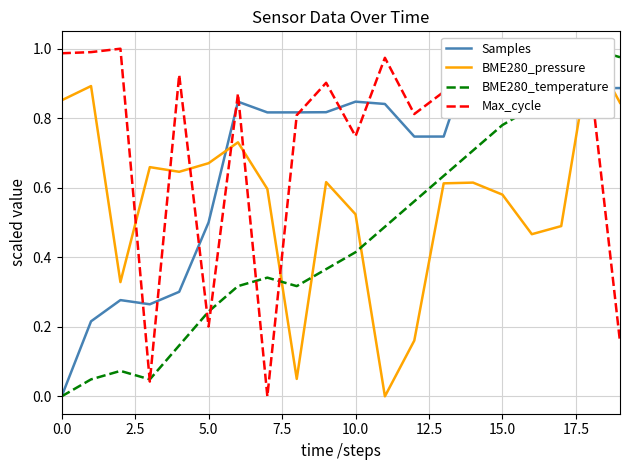

Between 10.0 and 16, which series saw the biggest shift?

BME280_temperature